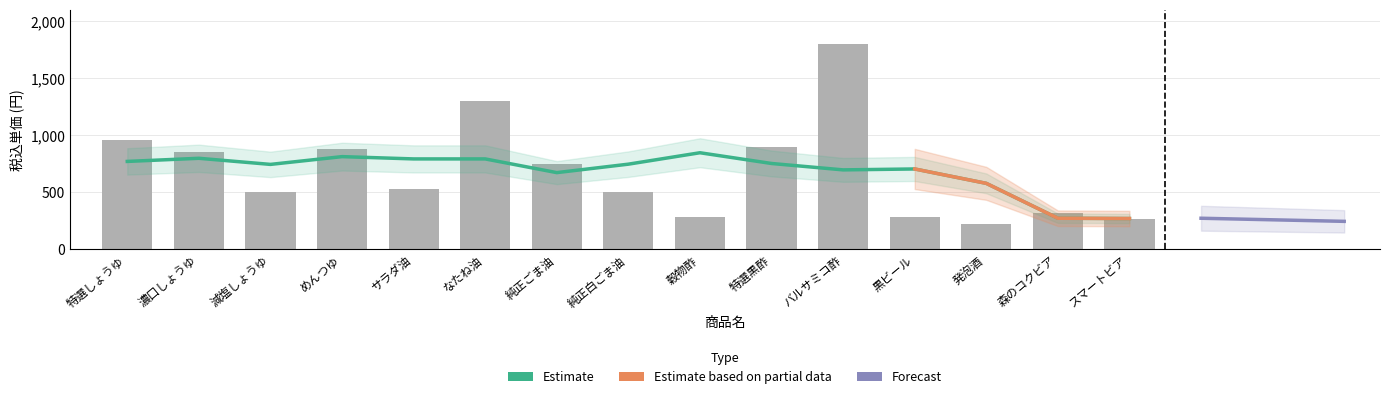

Count the number of categories in the chart.

15